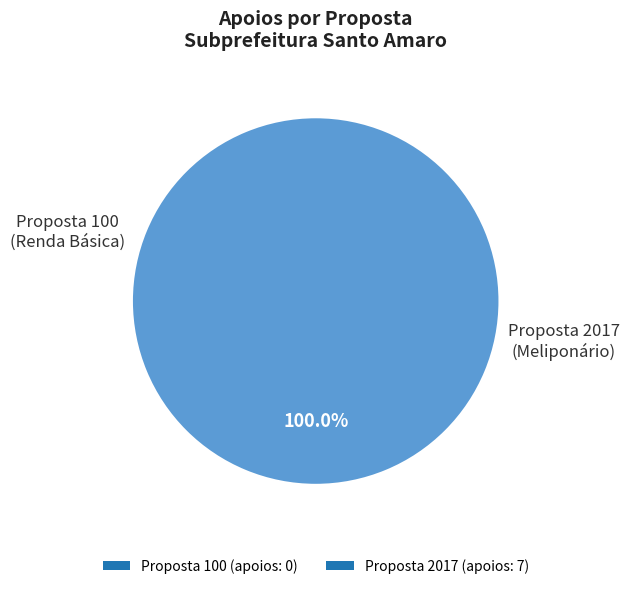

To the nearest percent, what percentage of the pie is 2017?

100%